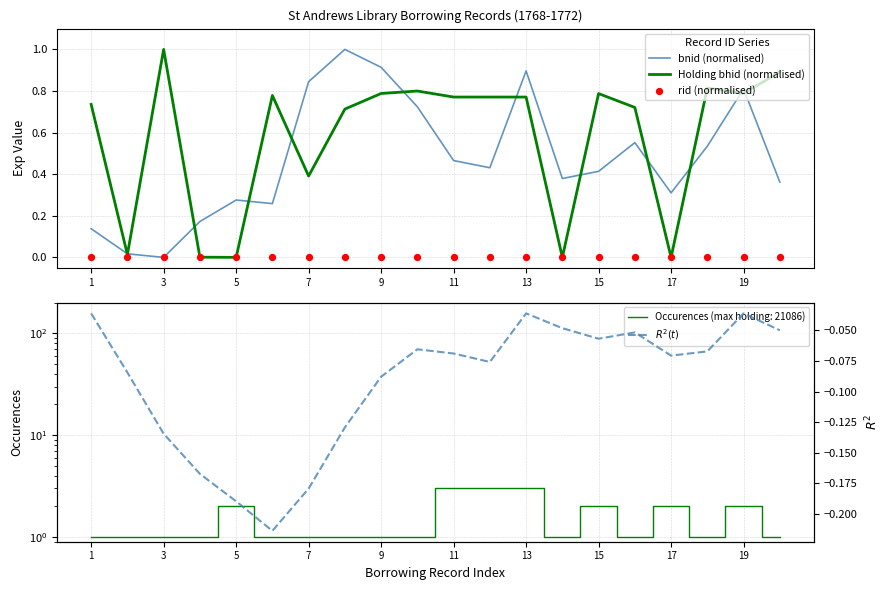

Which series reaches the maximum Y coordinate?

Holding bhid (normalised)